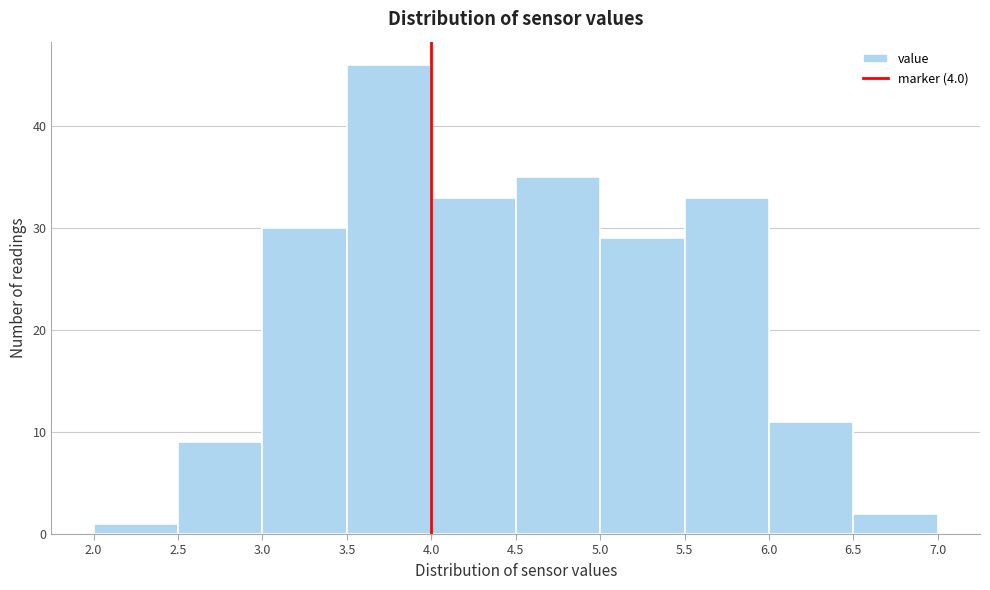

Reading left to right, list every bar in this chart as the range it spans on the x-axis followed by its height. The values are not printed on the chart, so give them approximately, as read against the axis.

2.0 to 2.5: 1
2.5 to 3.0: 9
3.0 to 3.5: 30
3.5 to 4.0: 46
4.0 to 4.5: 33
4.5 to 5.0: 35
5.0 to 5.5: 29
5.5 to 6.0: 33
6.0 to 6.5: 11
6.5 to 7.0: 2